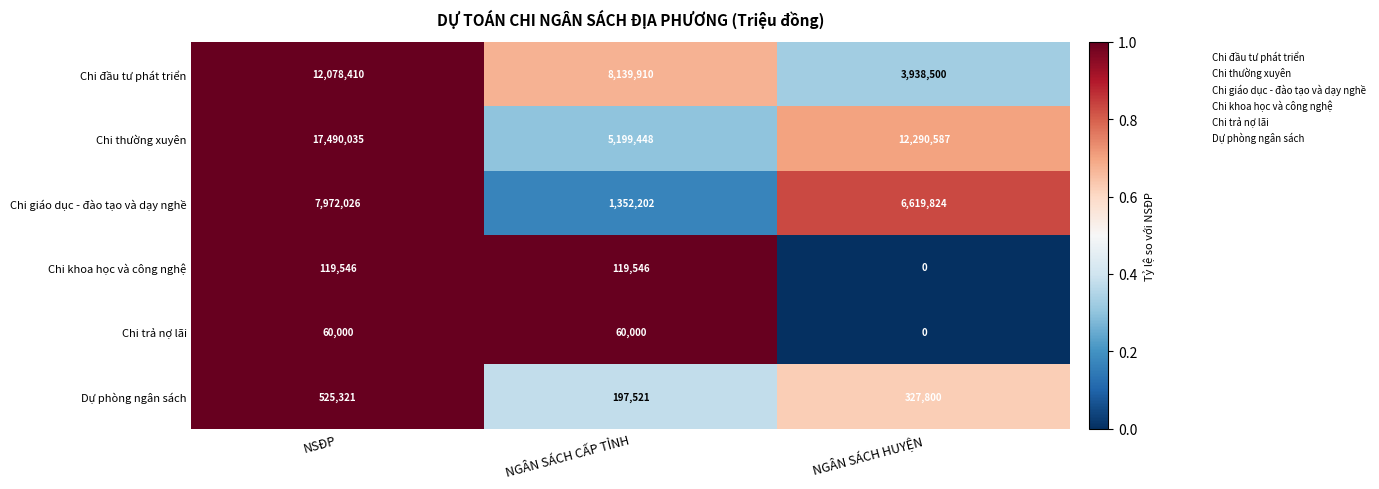

Is it true that Chi thường xuyên equals 8573008 at NGÂN SÁCH HUYỆN?

False